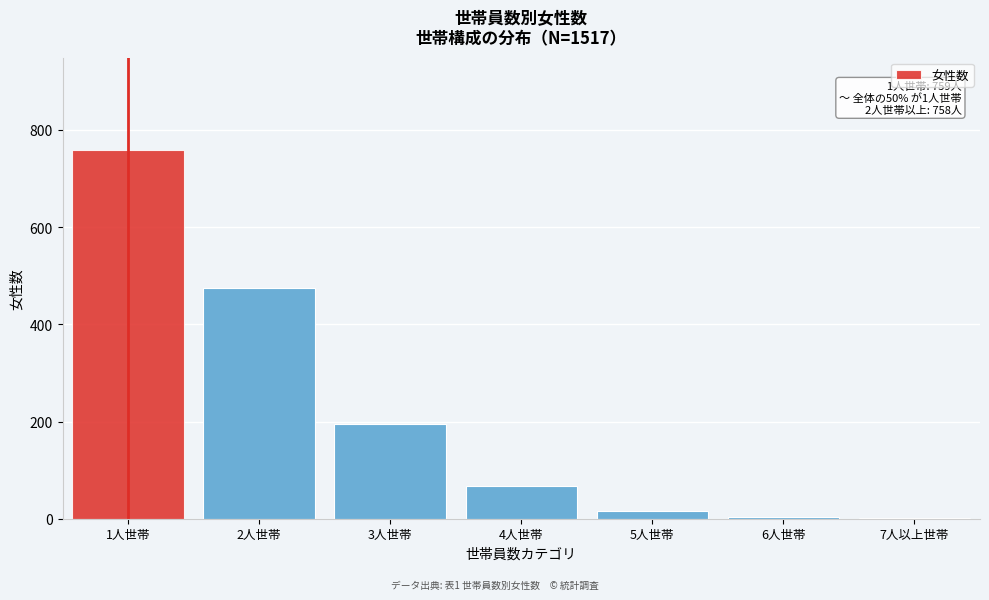

What is the maximum value shown in the chart?

759